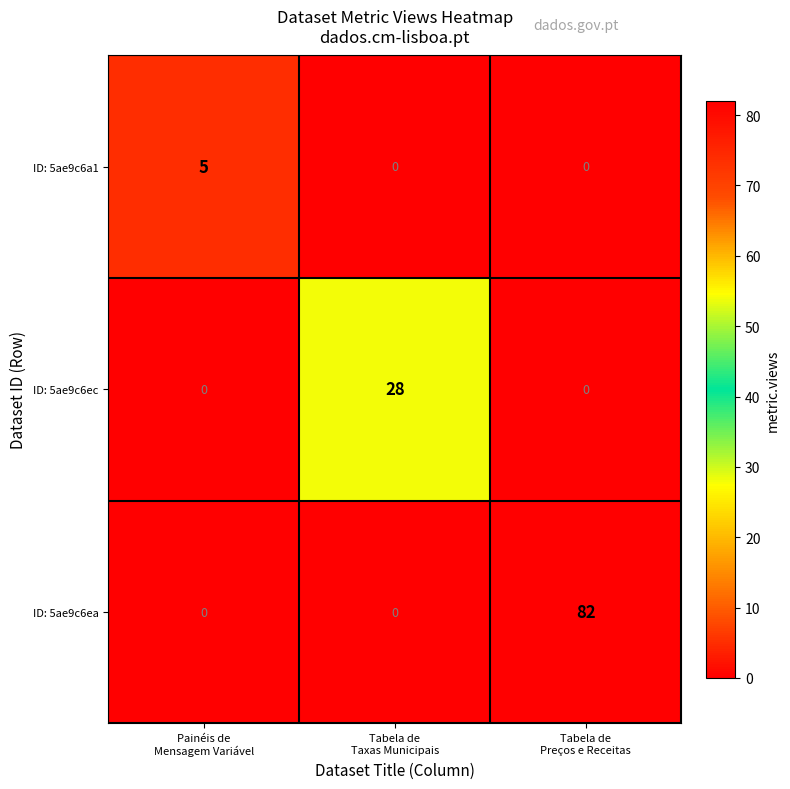

How many data points does each series have?

3